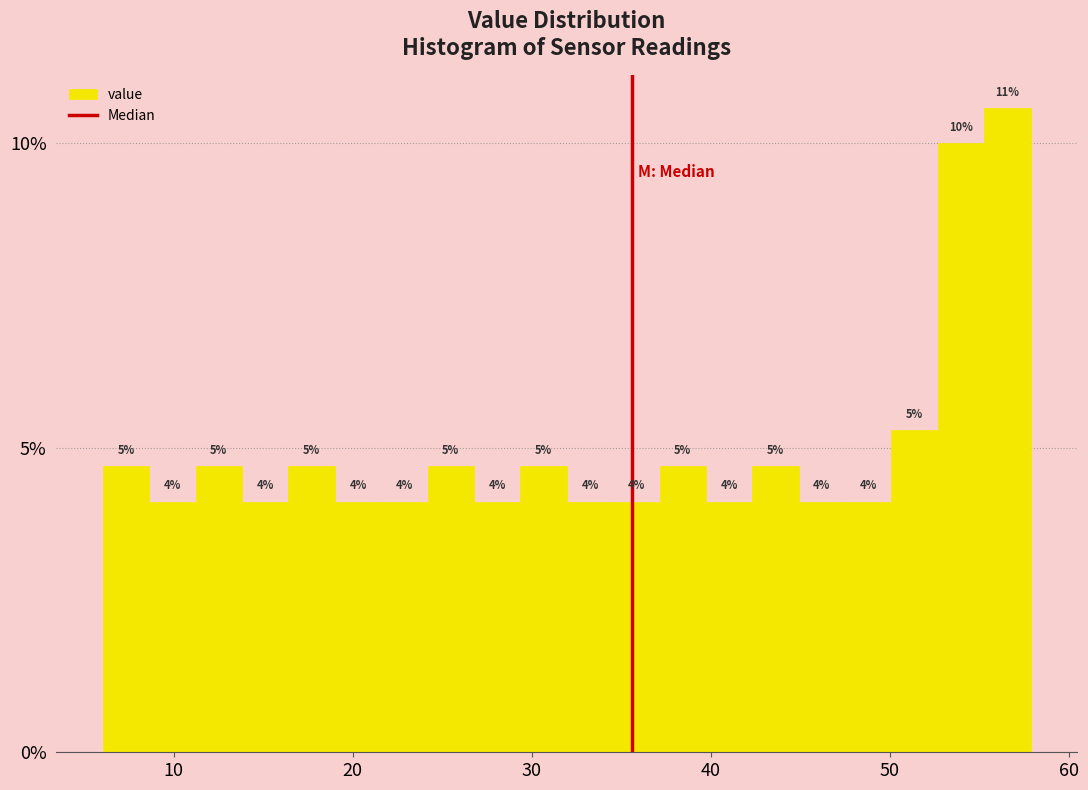

Around what value on the x-axis is the tallest bar? Give the approximate position of its centre, as read against the axis.

57